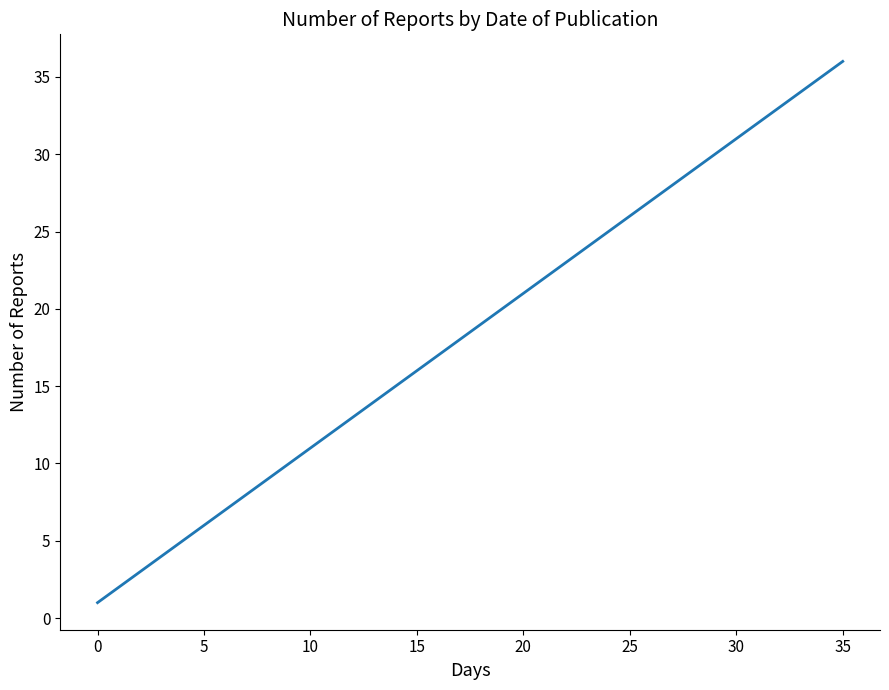

What is the difference between the maximum and minimum values?

35